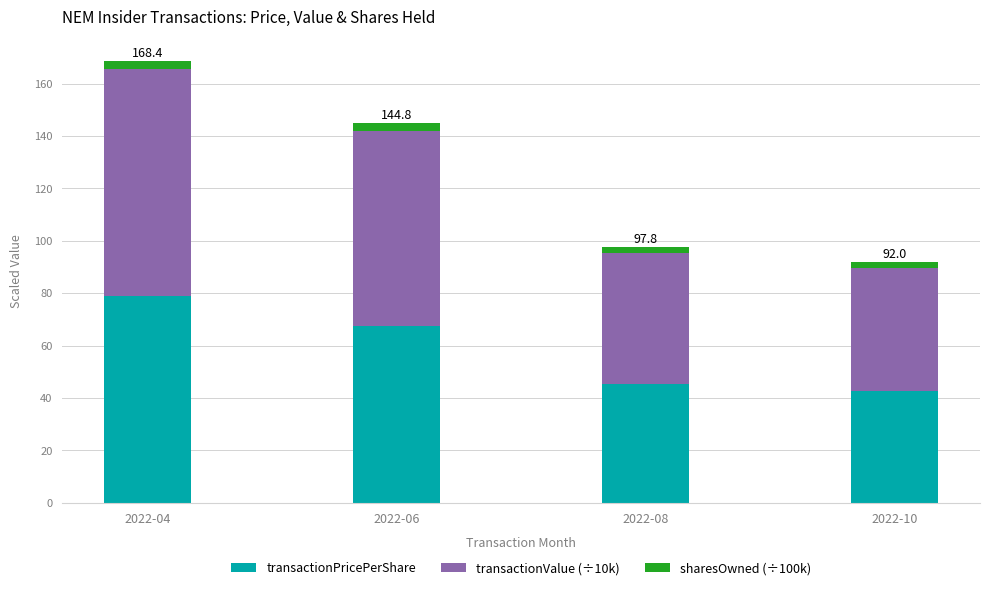

What is the lowest value of the transactionPricePerShare series?

42.7